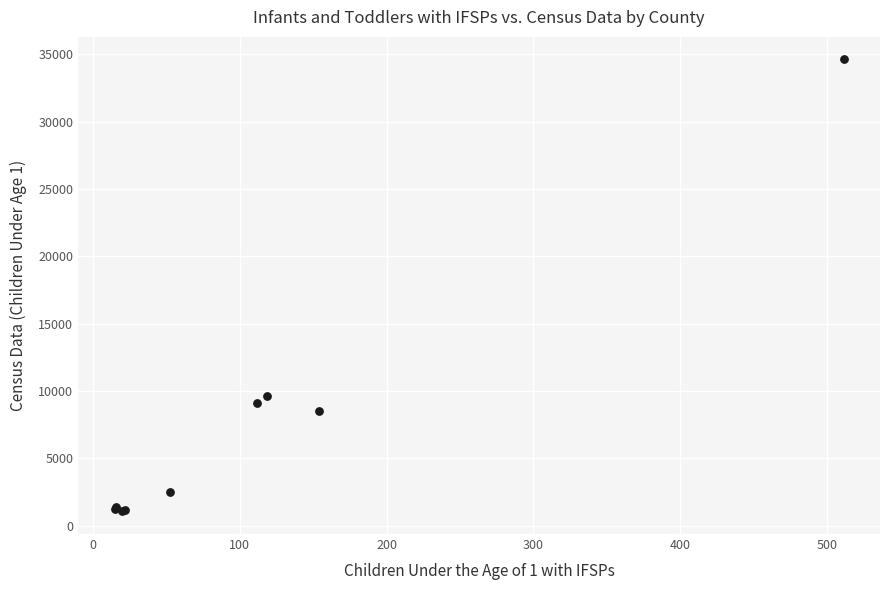

What Y value in the scatter plot is closest to 17844?

9651